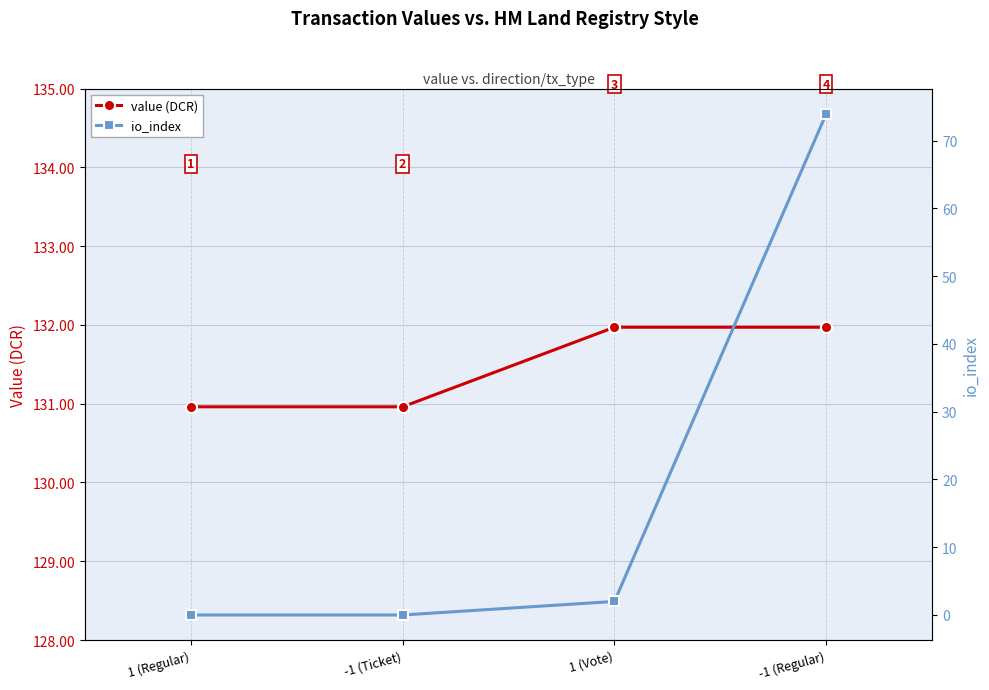

True or false: io_index has a value of 0.0 at -1 (Ticket).

True